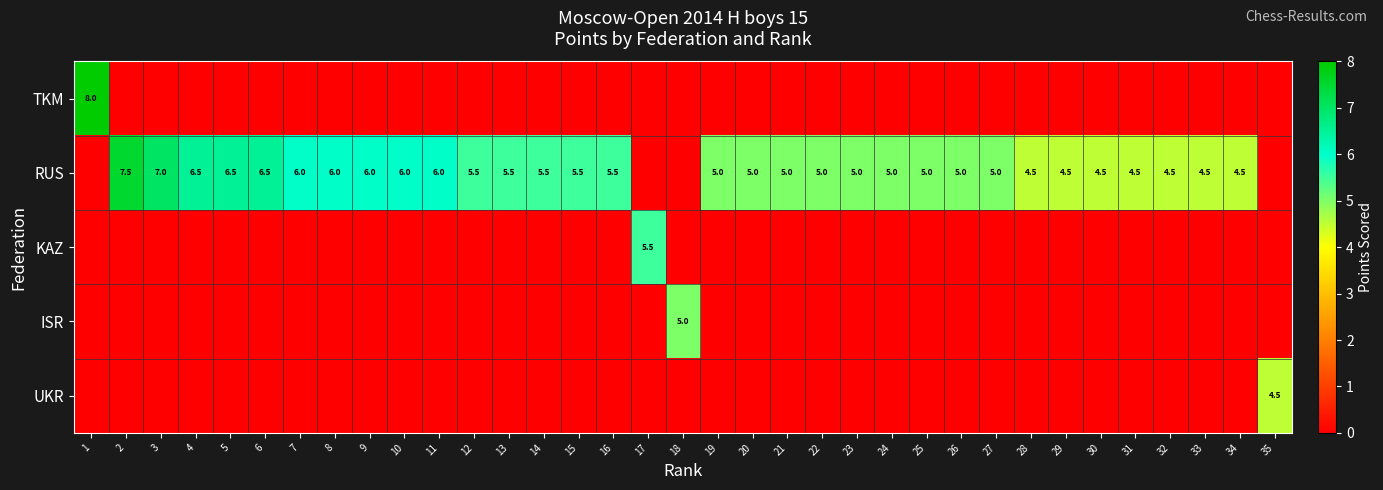

The RUS series shows 8.1 at 27. True or false?

False